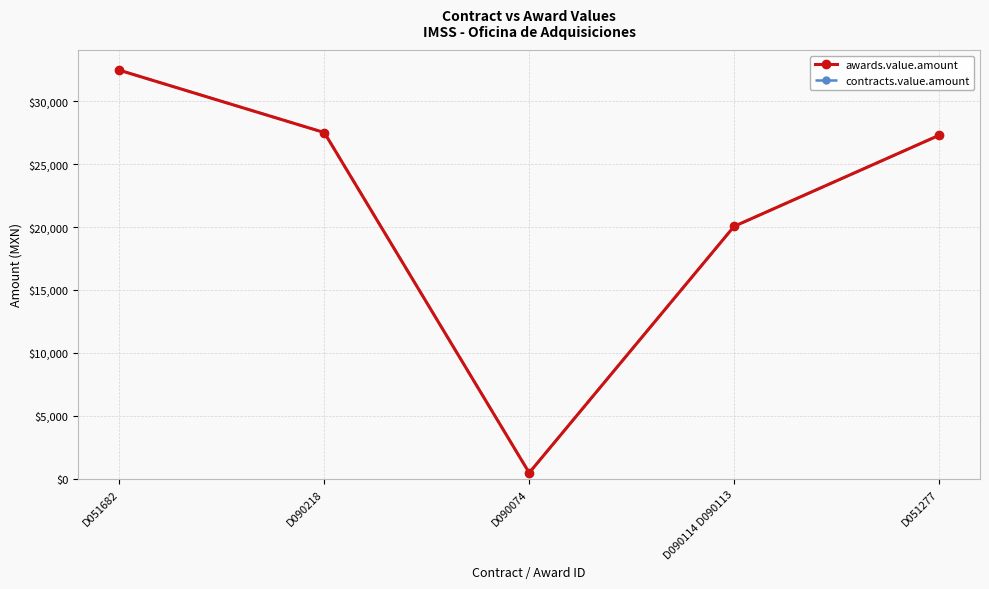

Which series has the largest total across all categories?

awards.value.amount